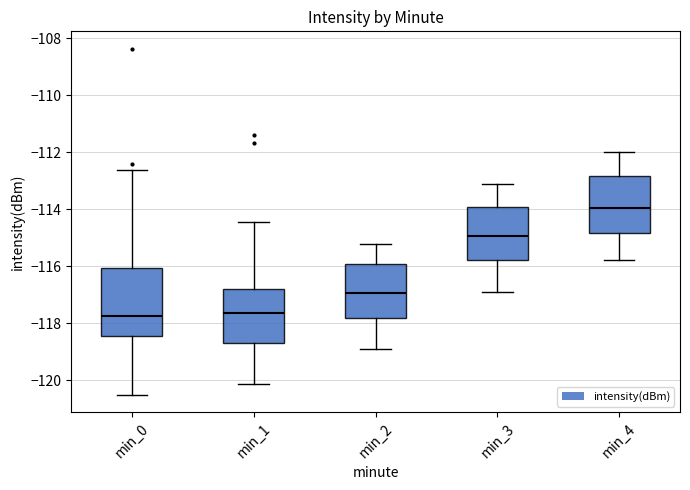

Where does the upper whisker of the box for min_3 end on the y-axis? The values are not printed on the chart, so give them approximately, as read against the axis.

-113.2